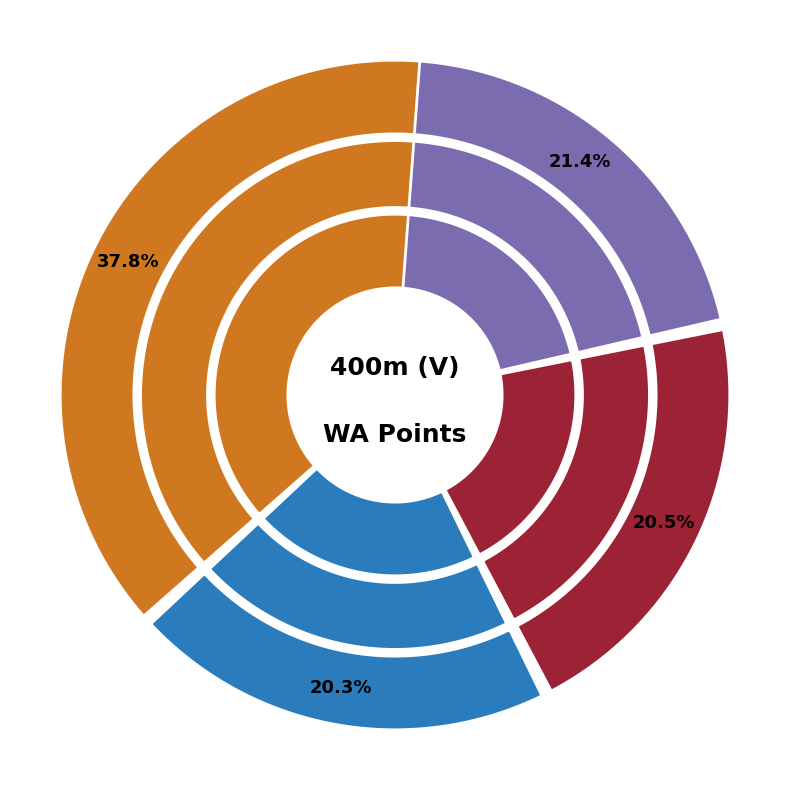

Does Normunds Siliņš account for over 50% of the chart?

No